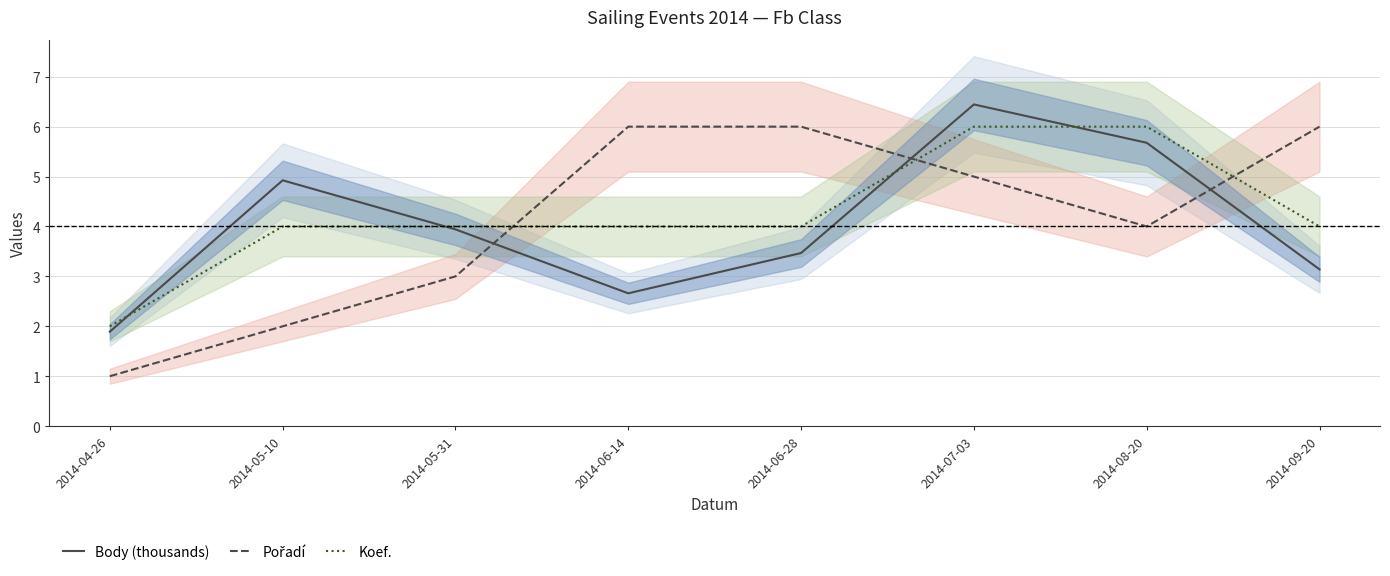

Is this an area chart (filled region under the line)?

No